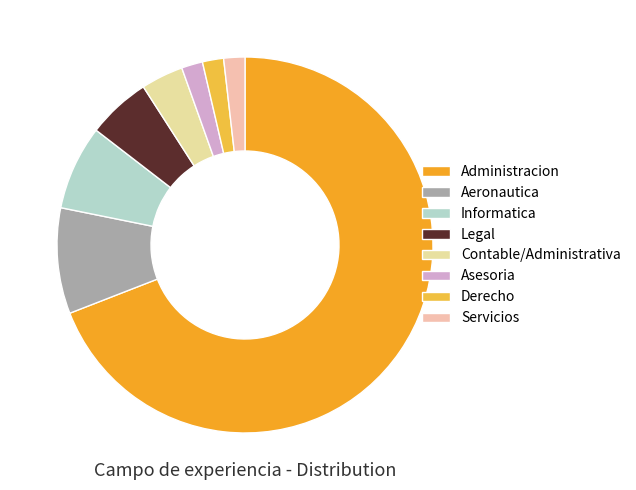

True or false: Derecho accounts for 1% of the total.

False